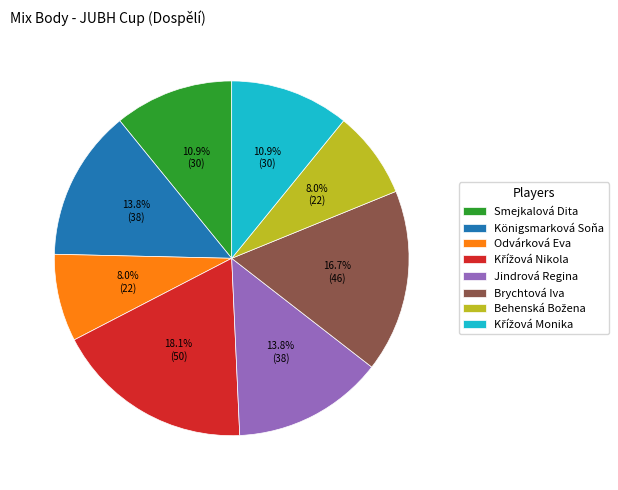

Between Königsmarková Soňa and Brychtová Iva, which is larger?

Brychtová Iva